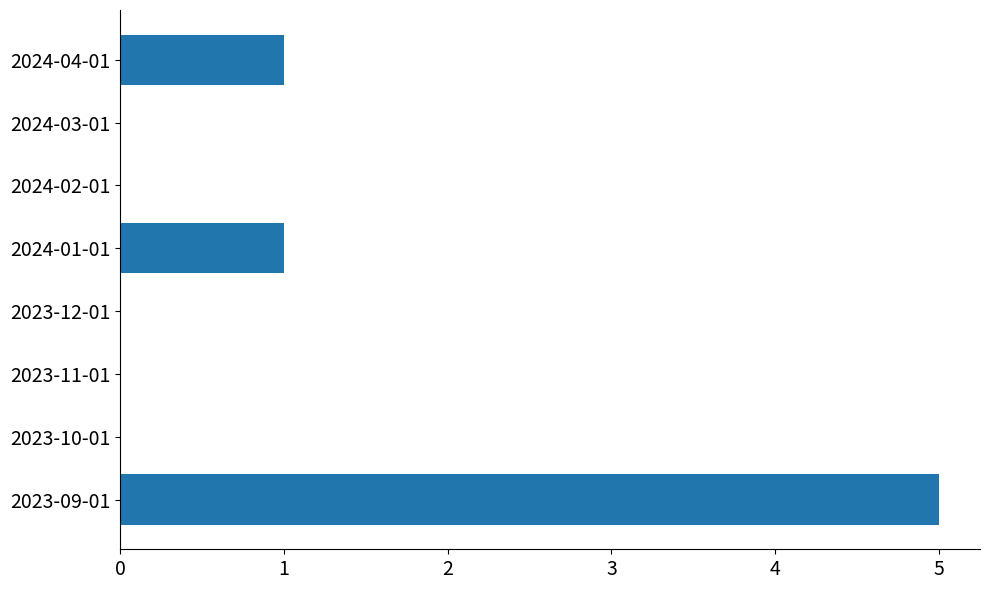

Reading bottom to top, what are all the values shown in this chart?

2023-09-01=5	2023-10-01=0	2023-11-01=0	2023-12-01=0	2024-01-01=1	2024-02-01=0	2024-03-01=0	2024-04-01=1